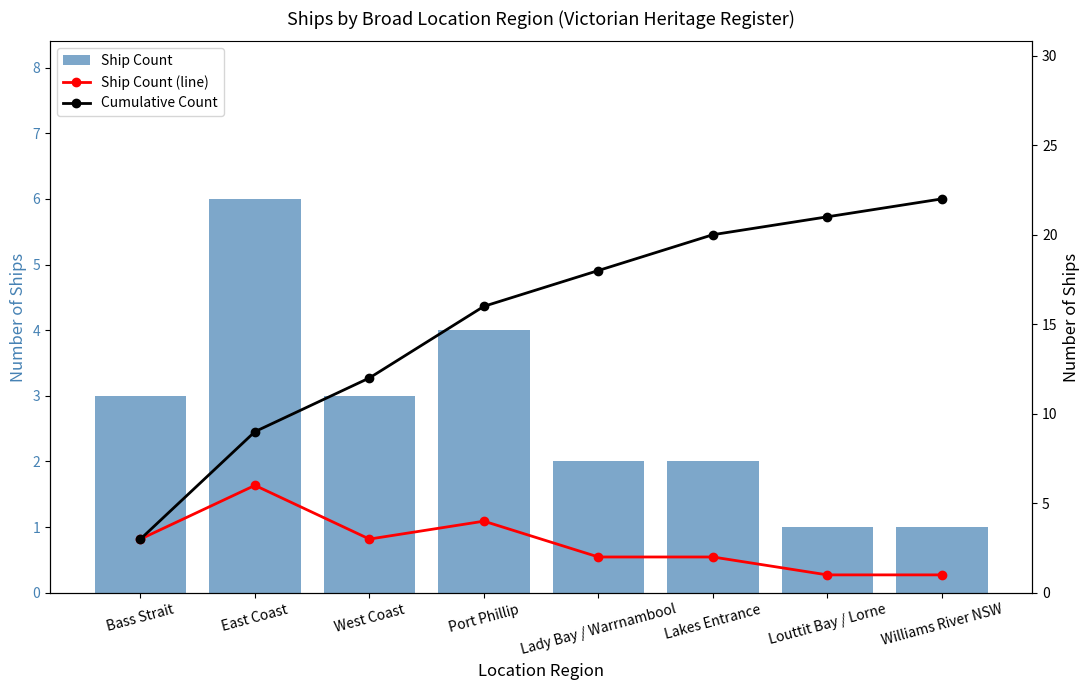

Reading left to right, list all the values displayed in this chart.

Ship Count: 3	6	3	4	2	2	1	1
Ship Count (line): 3	6	3	4	2	2	1	1
Cumulative Count: 3	9	12	16	18	20	21	22